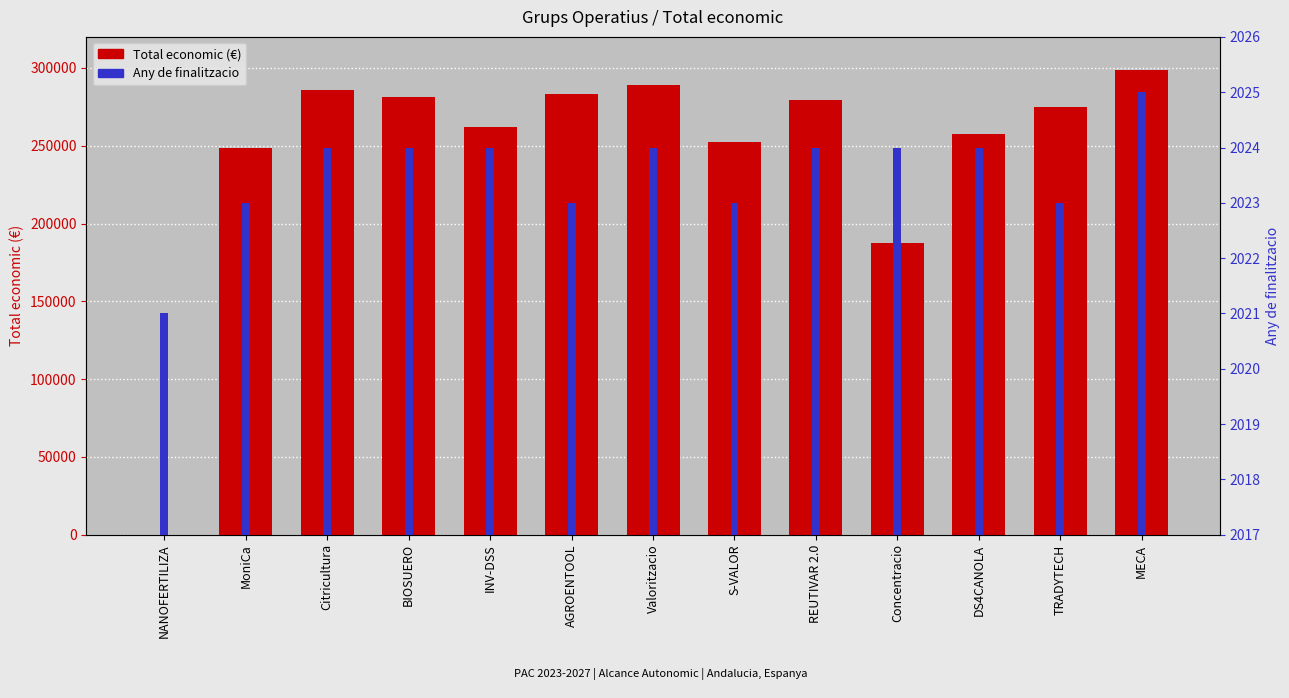

At INV-DSS, list the series in order from largest to smallest.

Total economic, Any finalitzacio